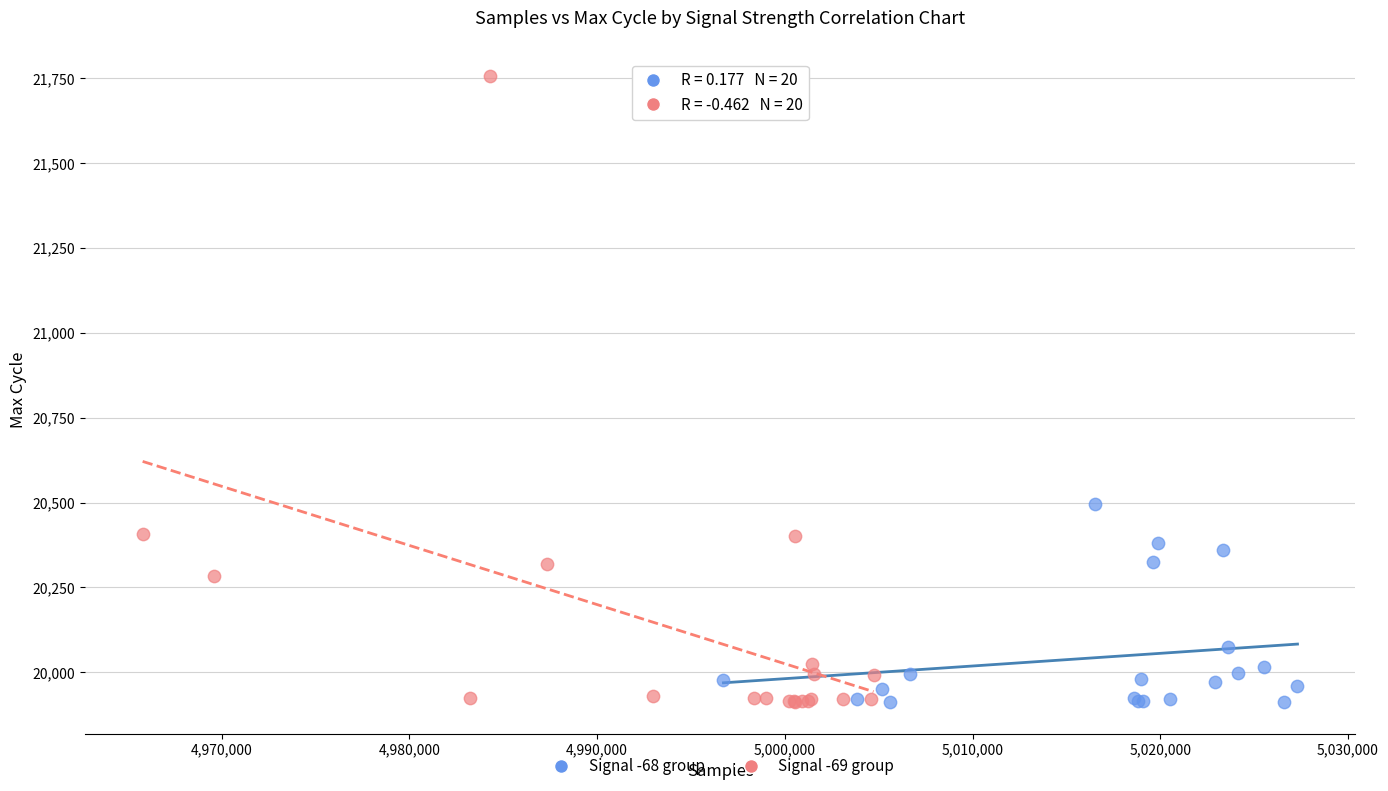

Which series reaches the maximum Y coordinate?

Signal -69 group